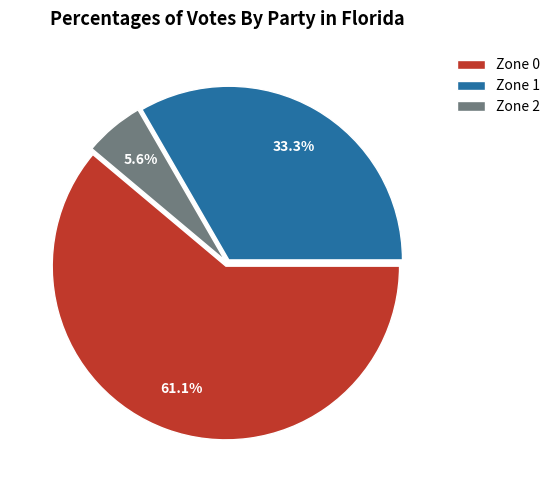

Rank the categories by value from lowest to highest.

Zone 2, Zone 1, Zone 0